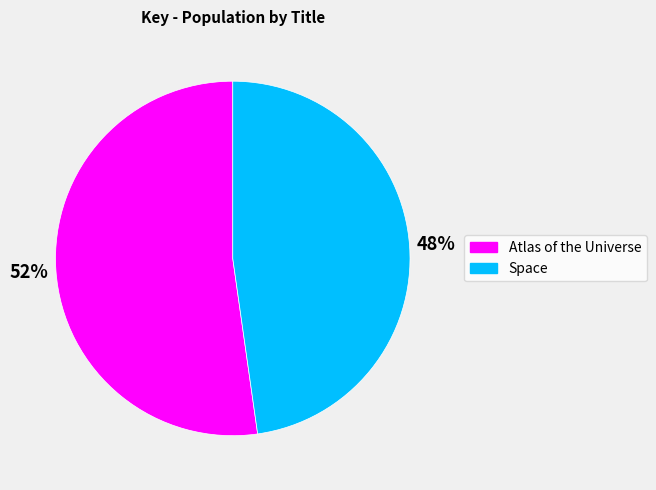

Is there a majority slice in this chart?

Yes